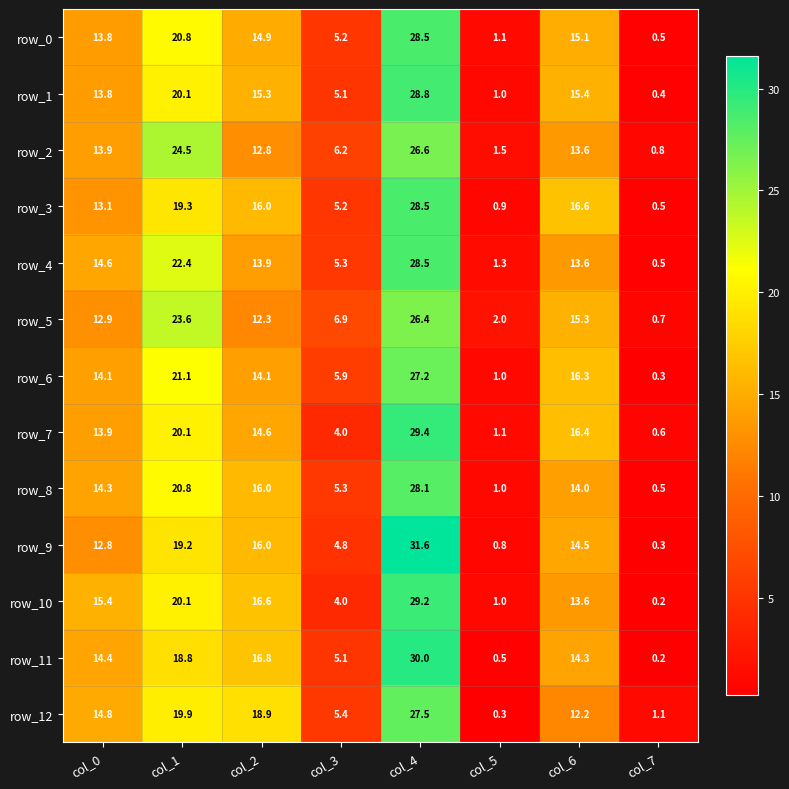

At which label is row_3 closest to 14?

col_0